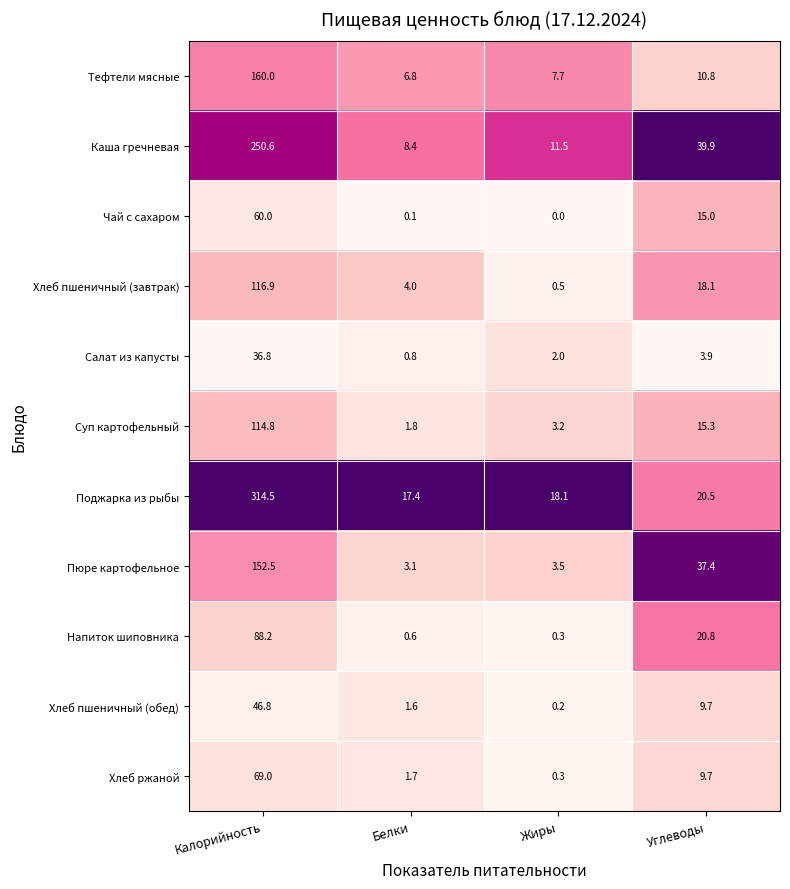

What is the average value of the Хлеб пшеничный (завтрак) series?

34.9